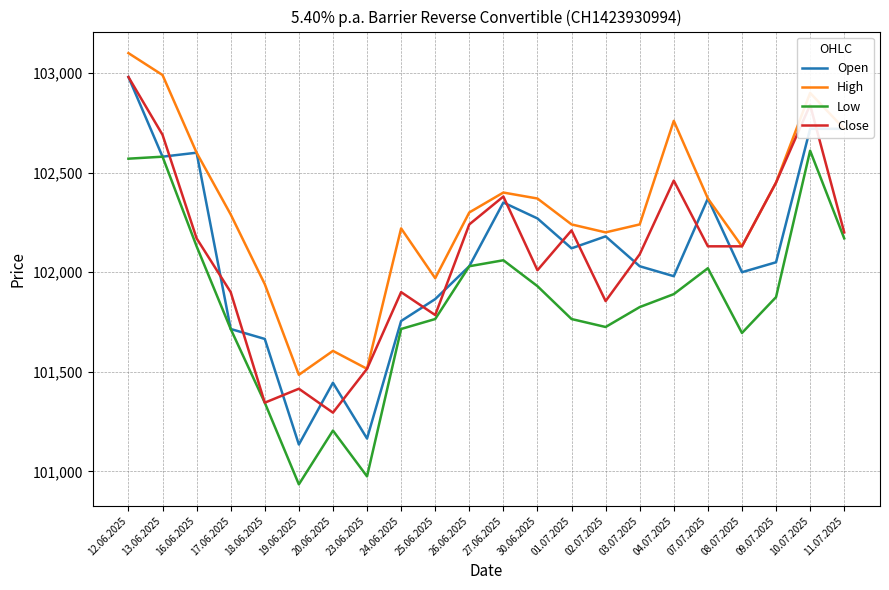

What is the difference between the maximum and minimum values in the Open series?

1845